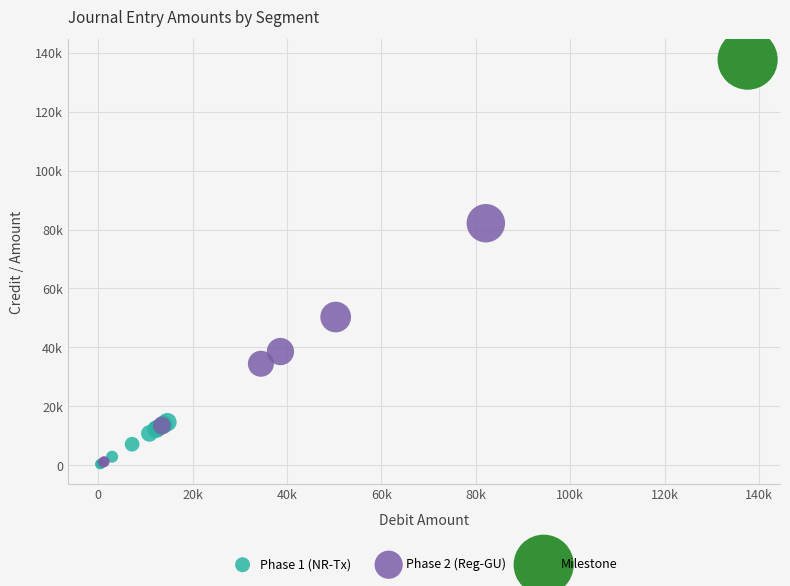

What are all the series names shown in the legend?

Phase 1 (NR-Tx), Phase 2 (Reg-GU), Milestone